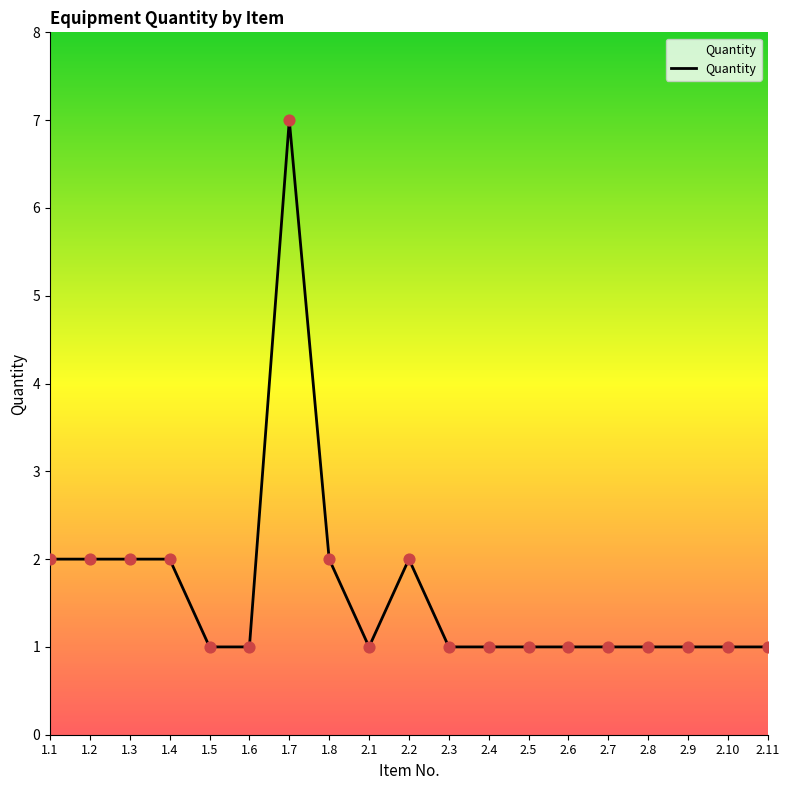

What is the ratio of the value at 1.8 to the value at 1.5?

2.0